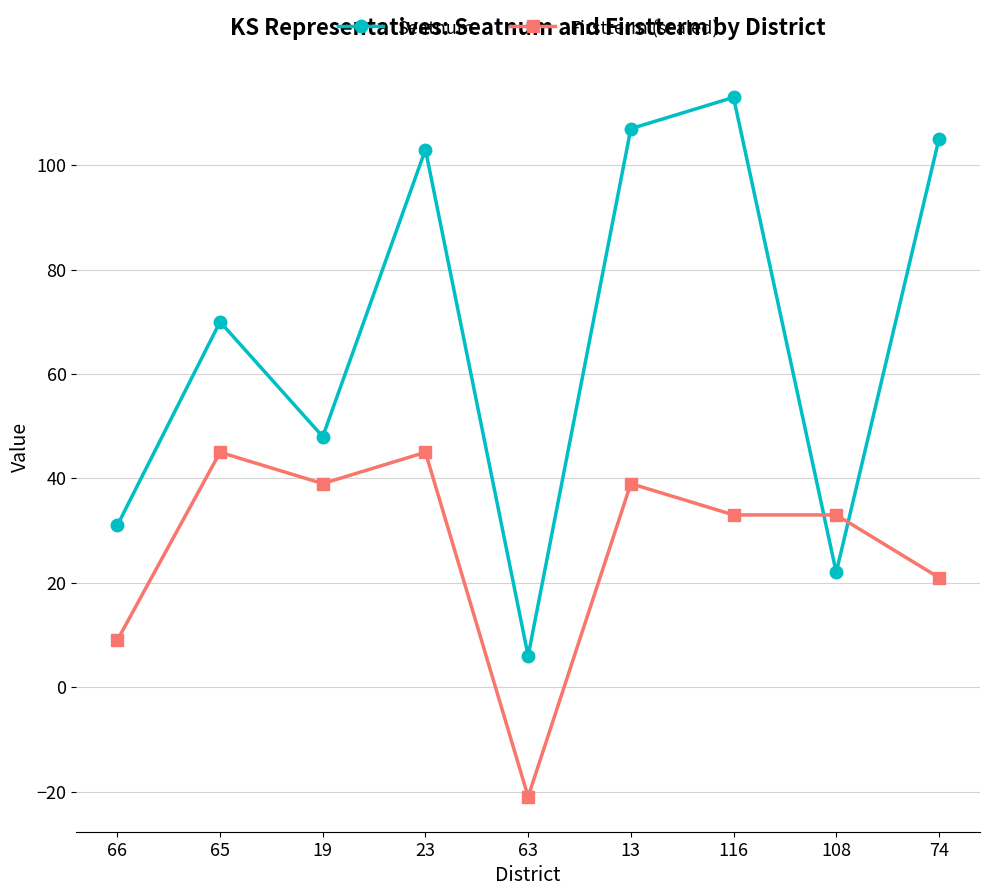

Which series changed the most between 23 and 63?

Seatnum